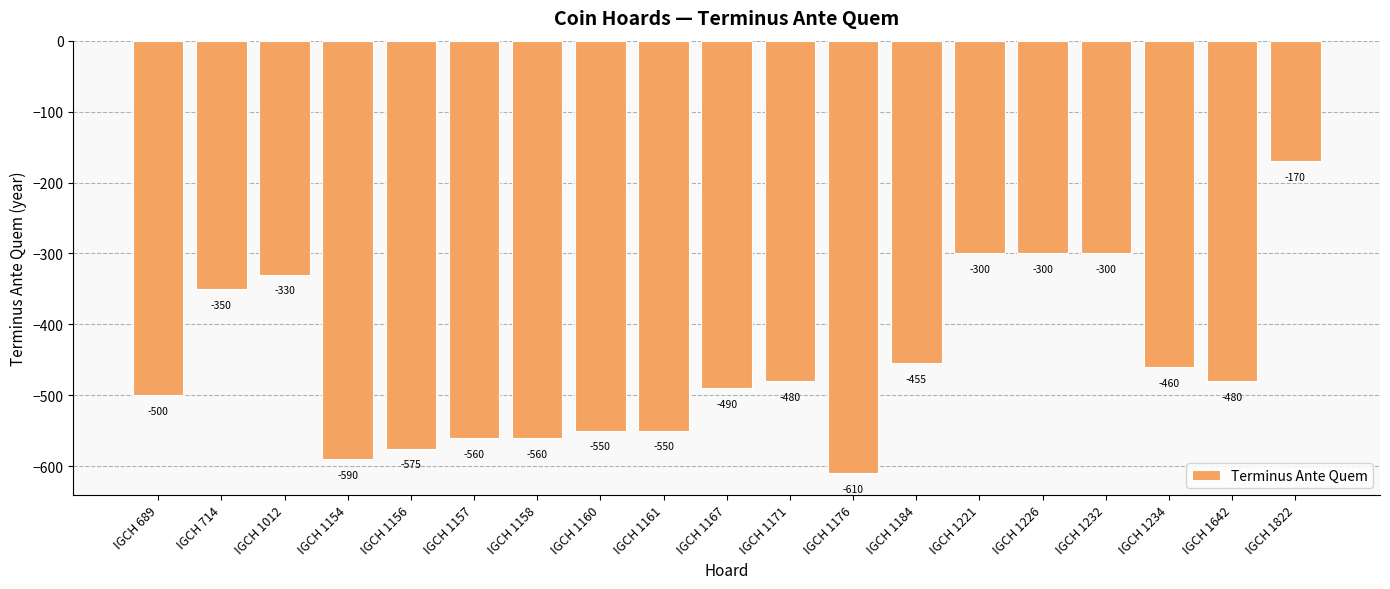

What is the value of the 12th bar from the left?

-610